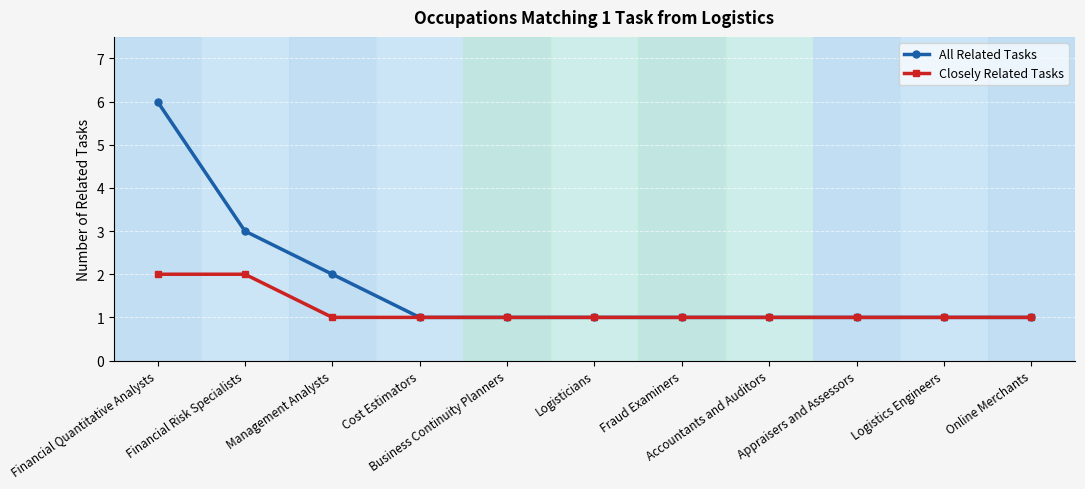

Which series has the largest total across all categories?

All Related Tasks